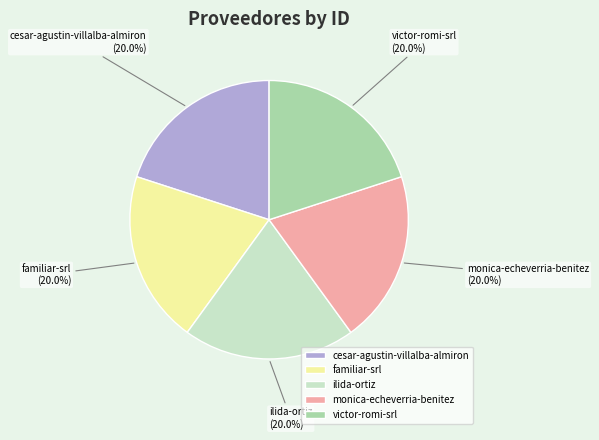

What is the total percentage of victor-romi-srl and monica-echeverria-benitez?

40.0%